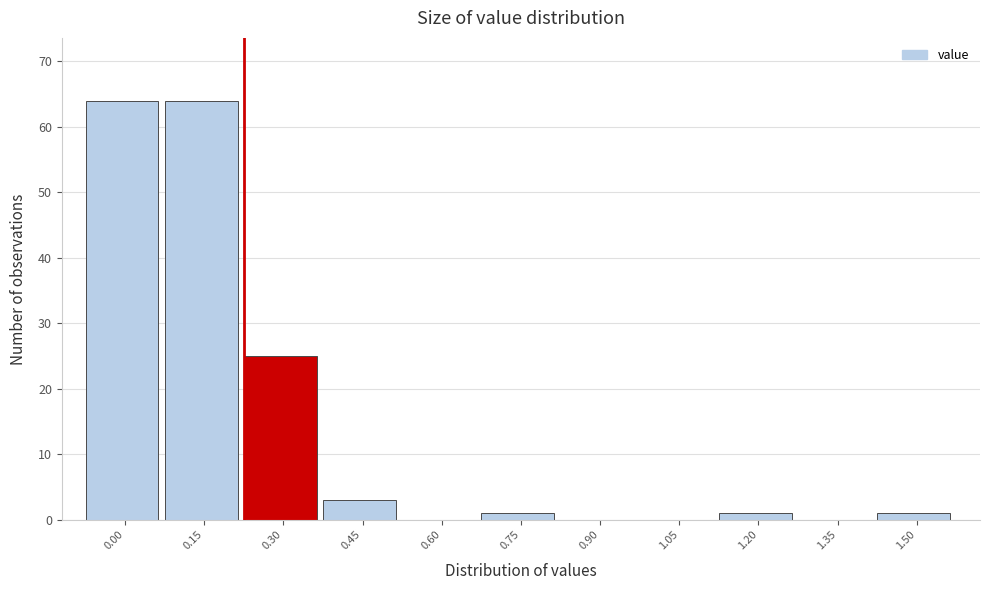

Reading left to right, extract all data points from this chart.

0.00=64	0.15=64	0.30=25	0.45=3	0.60=0	0.75=1	0.90=0	1.05=0	1.20=1	1.35=0	1.50=1